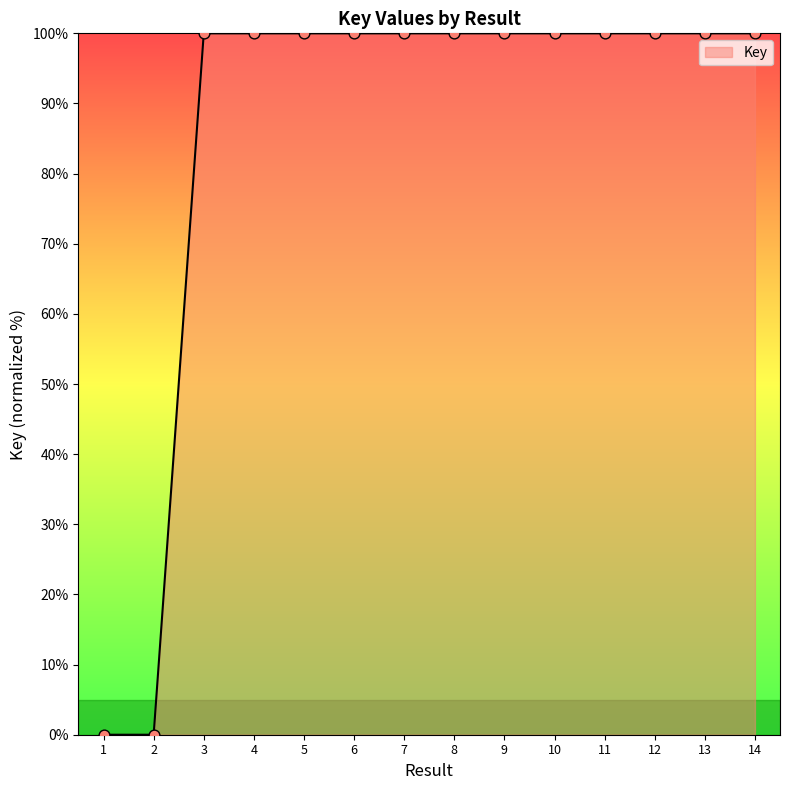

Approximately how many times larger is the value at 7 compared to 6?

1.0